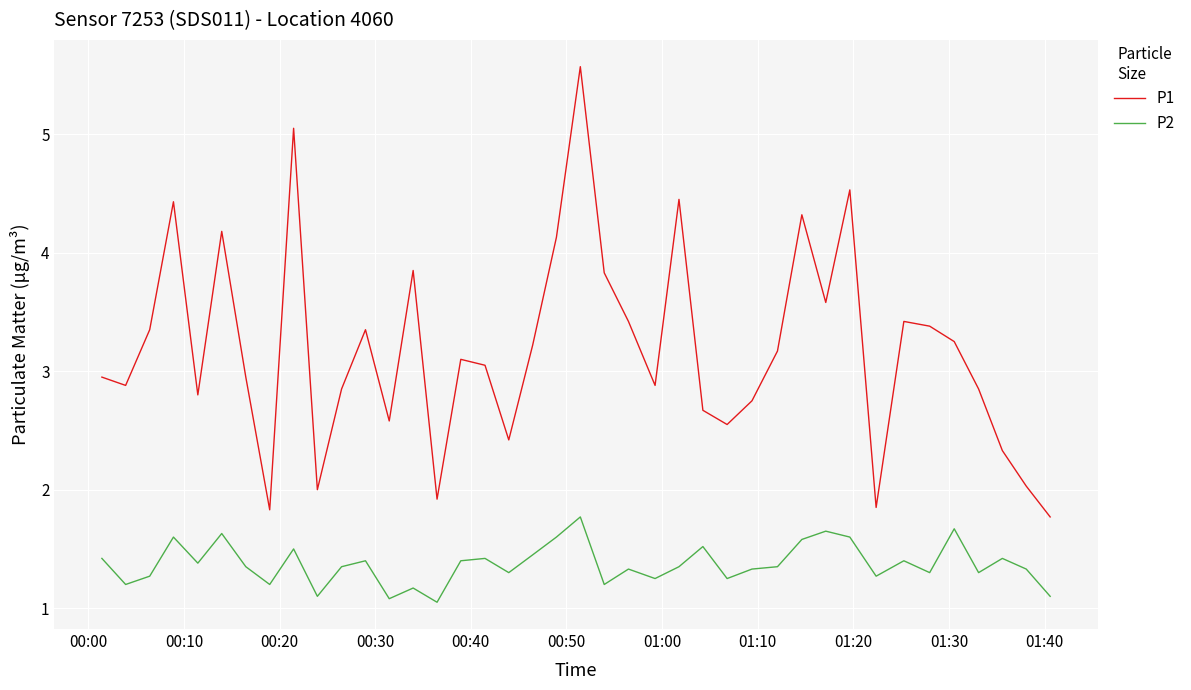

Which series has the widest spread of values?

P1